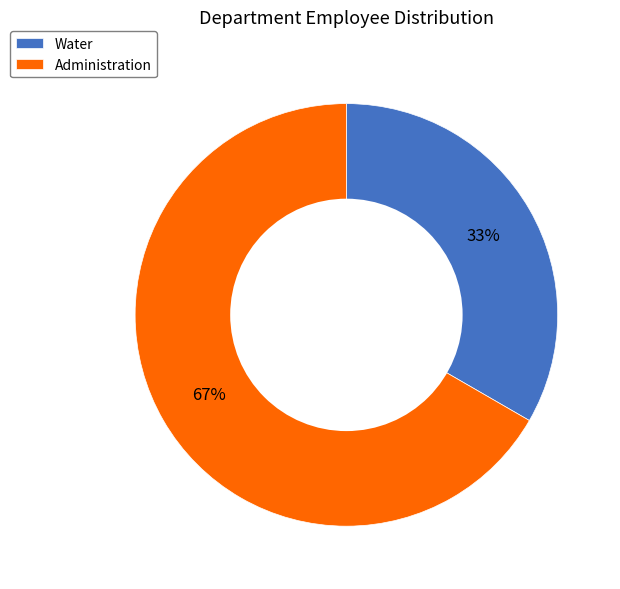

To the nearest percent, what is the combined percentage of Administration and Water?

100%